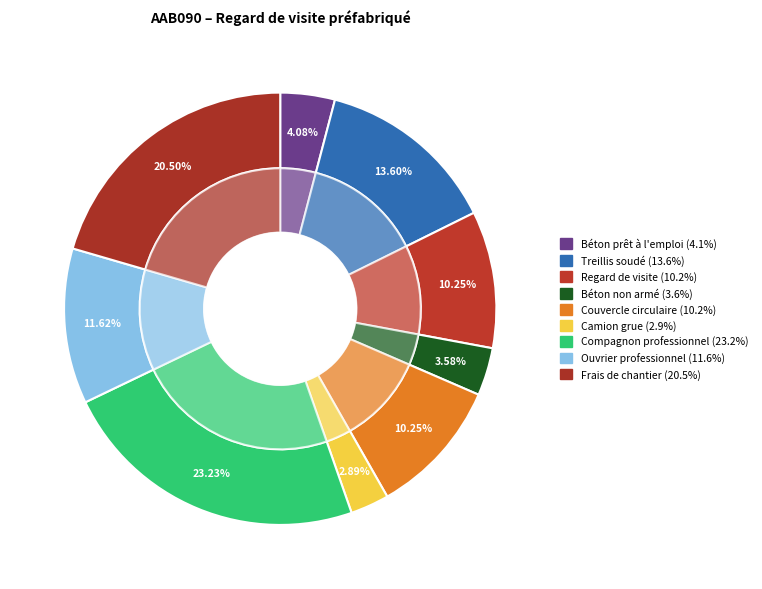

The Regard de visite slice represents 22% of the pie. True or false?

False